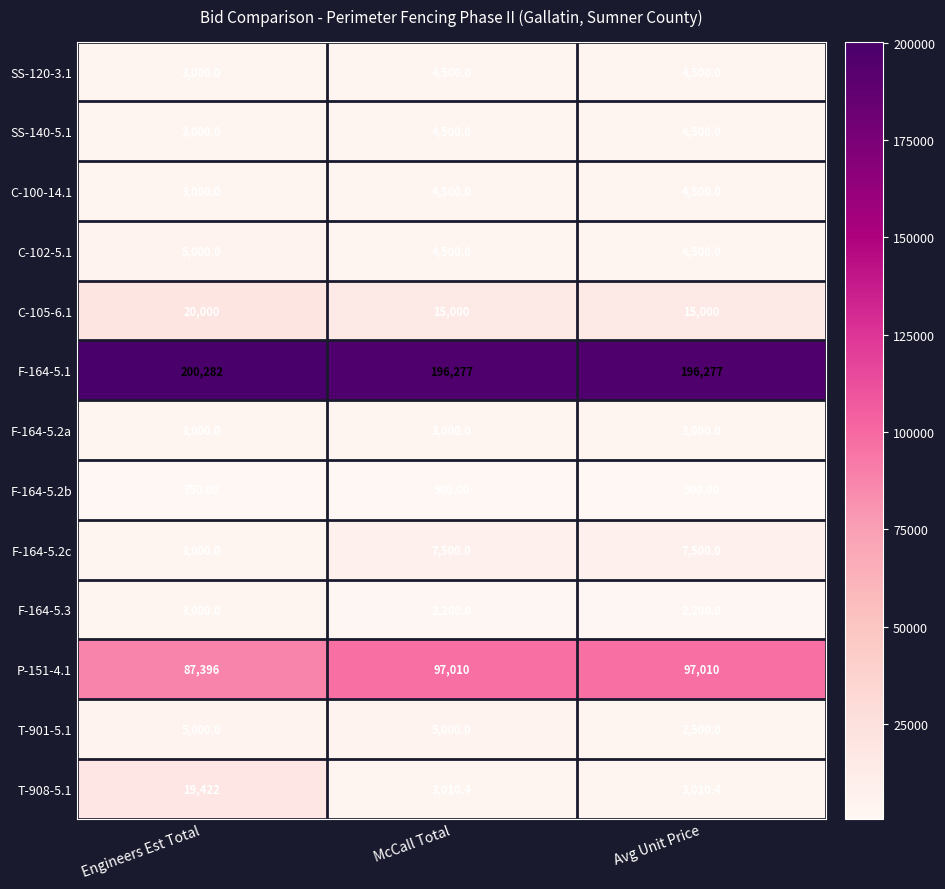

What is the difference between the F-164-5.1 values at Avg Unit Price and Engineers Est Total?

4005.0